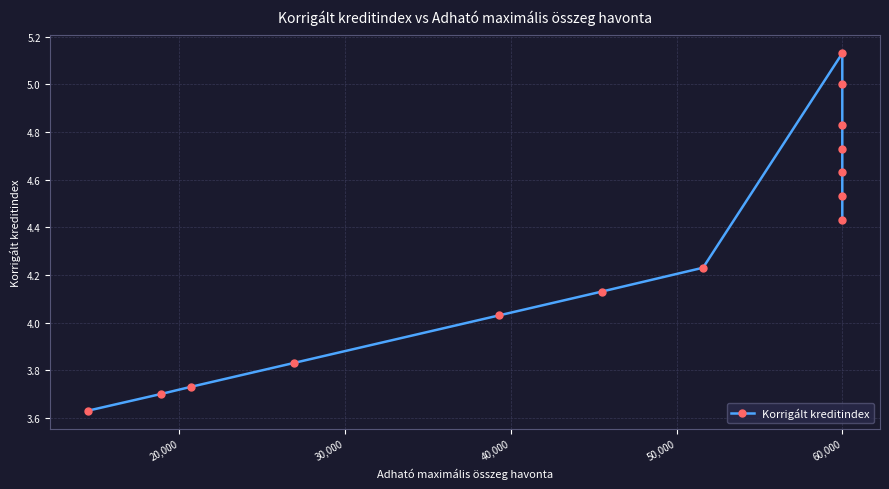

Reading right to left, what are all the values shown in this chart?

4.4	4.5	4.6	4.7	4.8	5.0	5.1	4.2	4.1	4.0	3.8	3.7	3.7	3.6